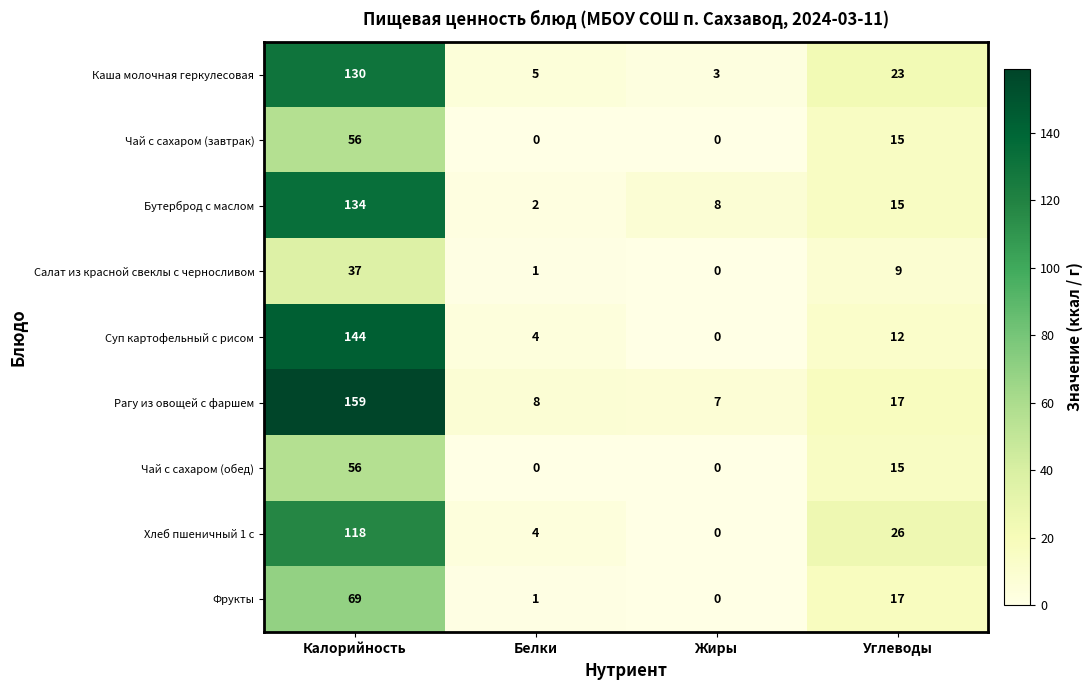

The value of Чай с сахаром (завтрак) at Углеводы is 5. True or false?

False